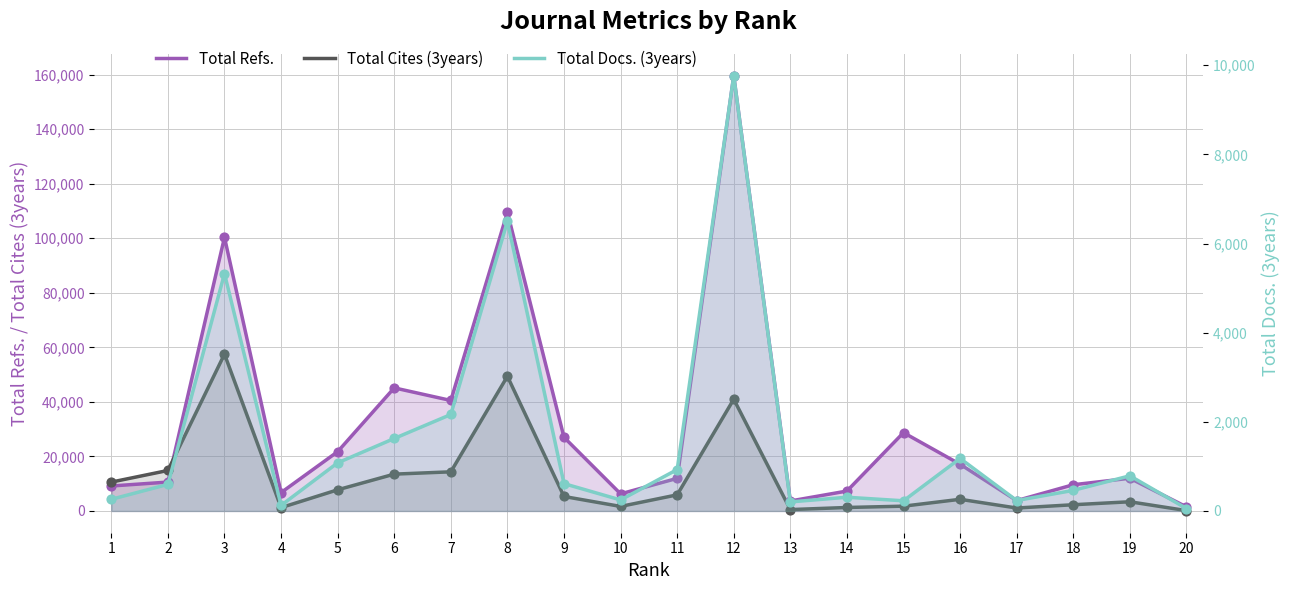

What are all the series names shown in the legend?

Total Refs., Total Cites (3years), Total Docs. (3years)